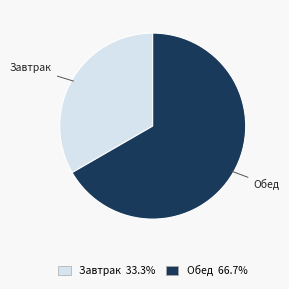

Rank the categories by value from lowest to highest.

Завтрак, Обед